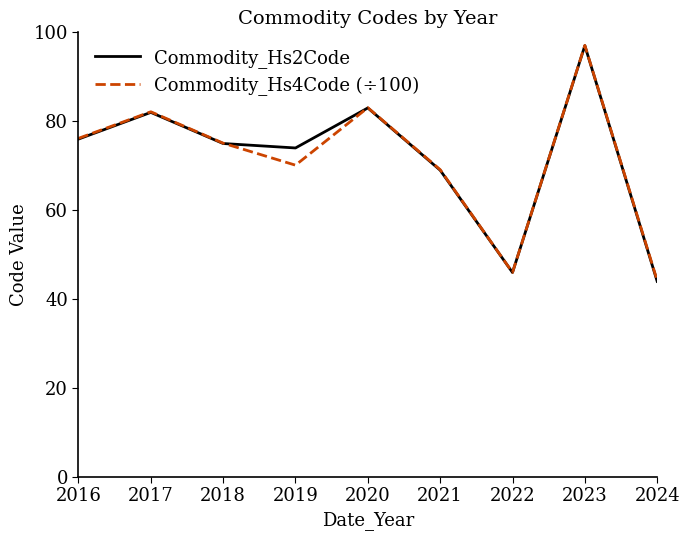

Is it true that Commodity_Hs4Code (÷100) equals 83.1 at 2020?

True